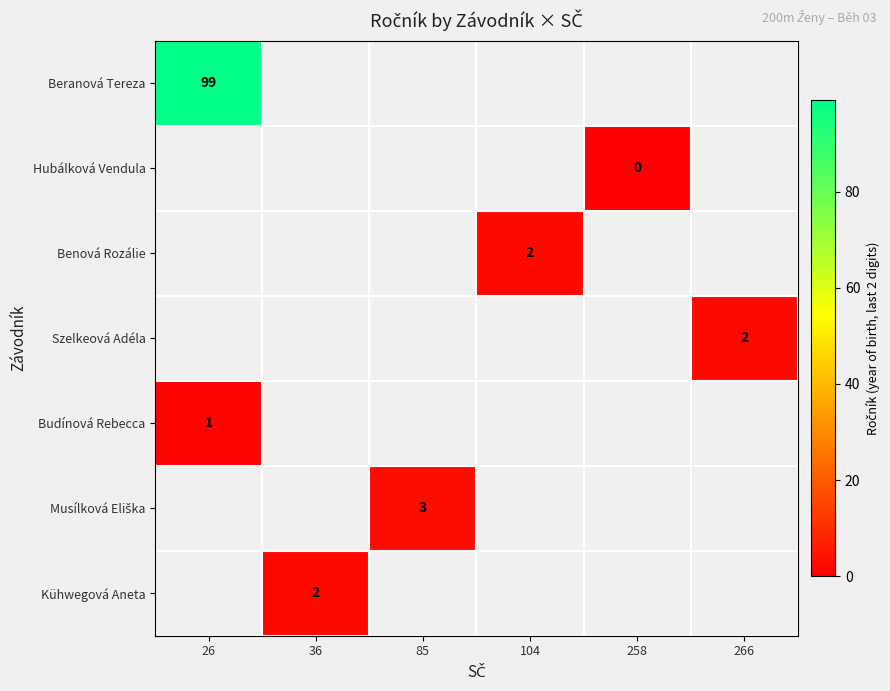

What is the maximum value shown in the chart?

99.0